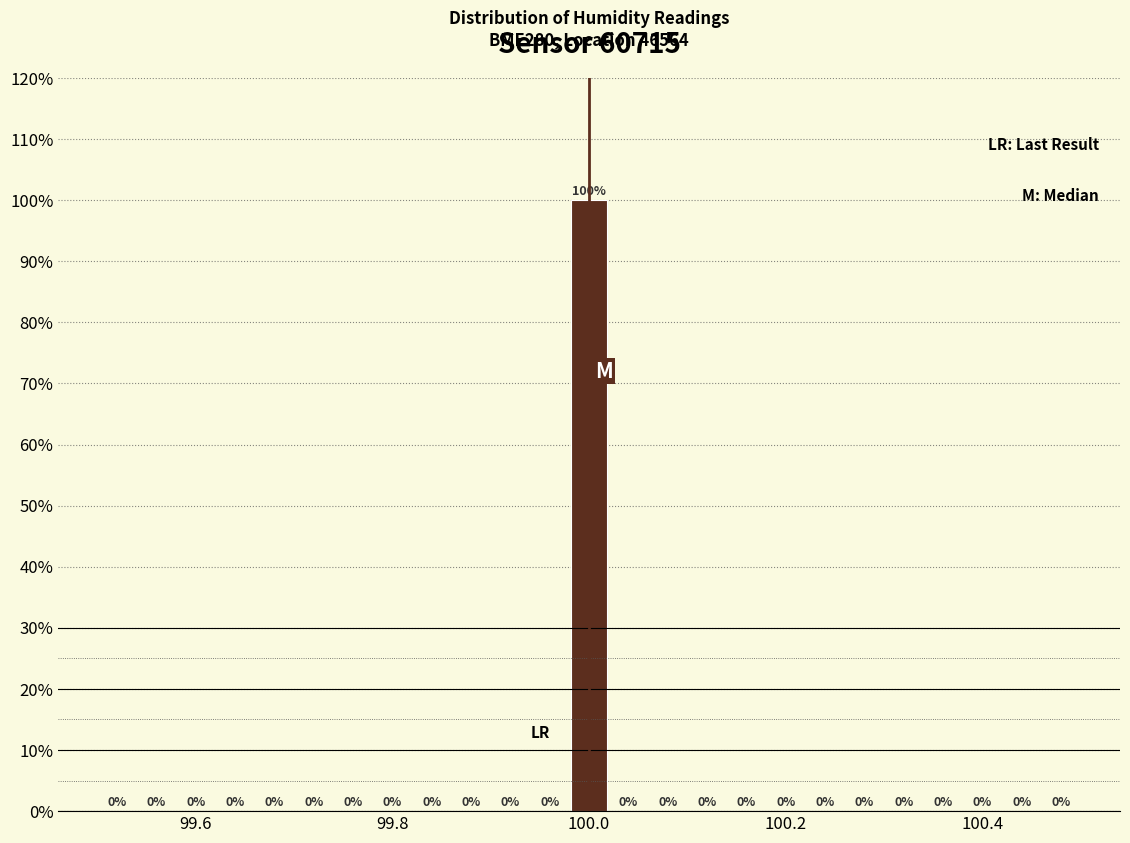

Read against the x-axis, roughly where is the centre of the tallest bar?

100.00